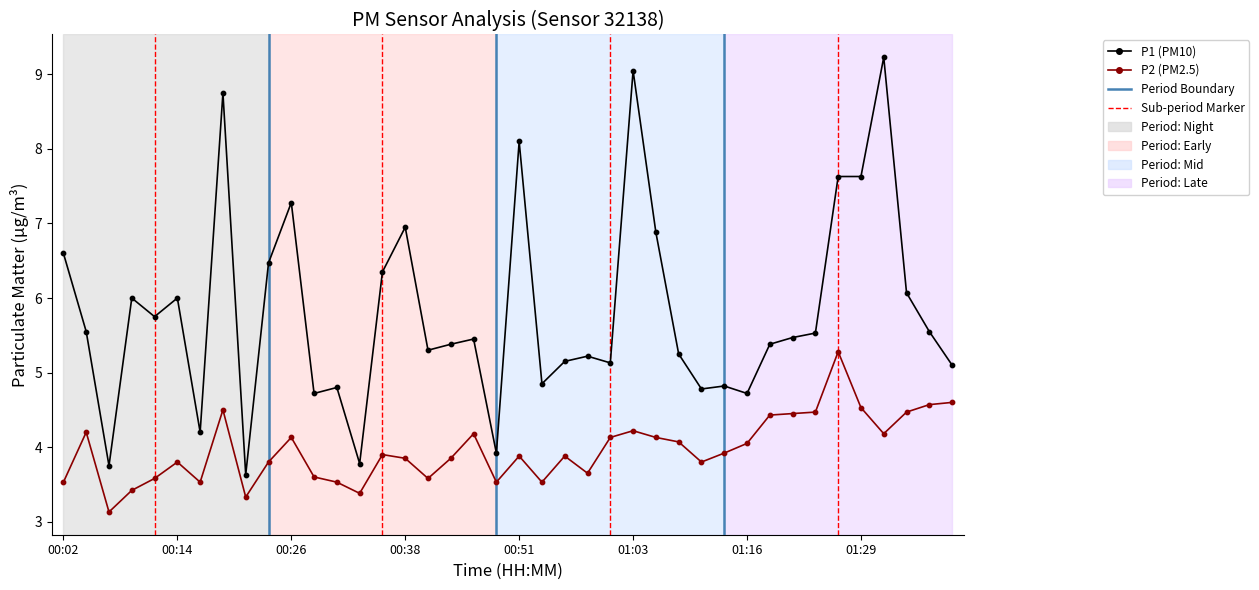

Which series has the largest total across all categories?

P1 (PM10)